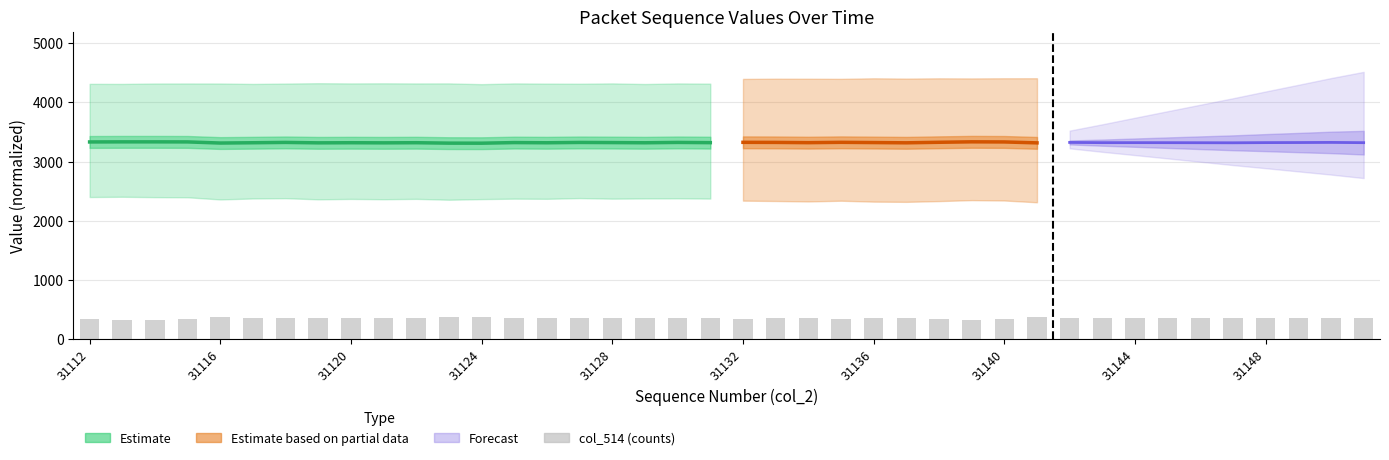

What is the minimum value shown in the chart?

333.7